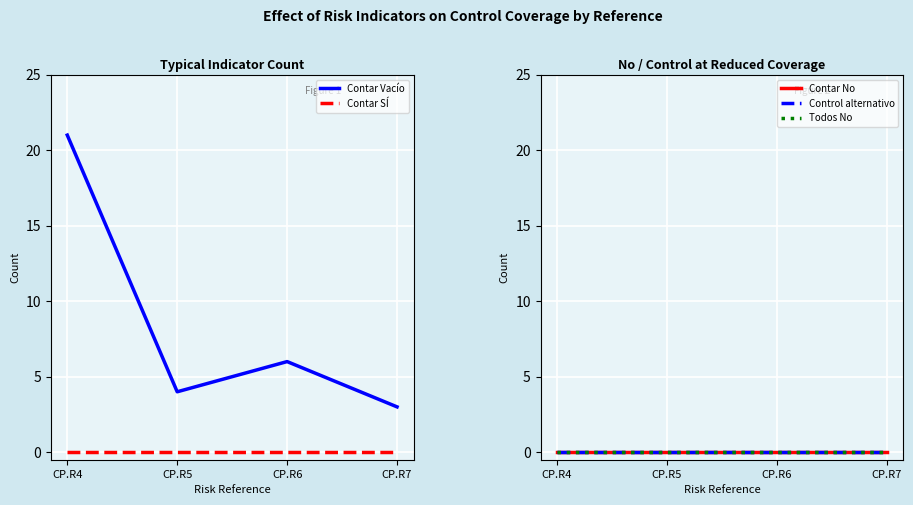

How many series are shown in this chart?

5